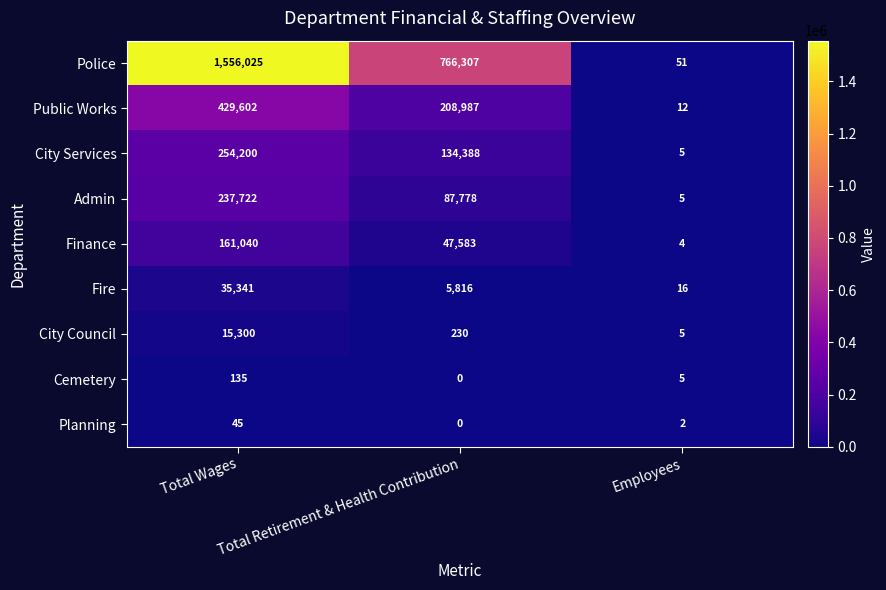

Count the number of categories in the chart.

3